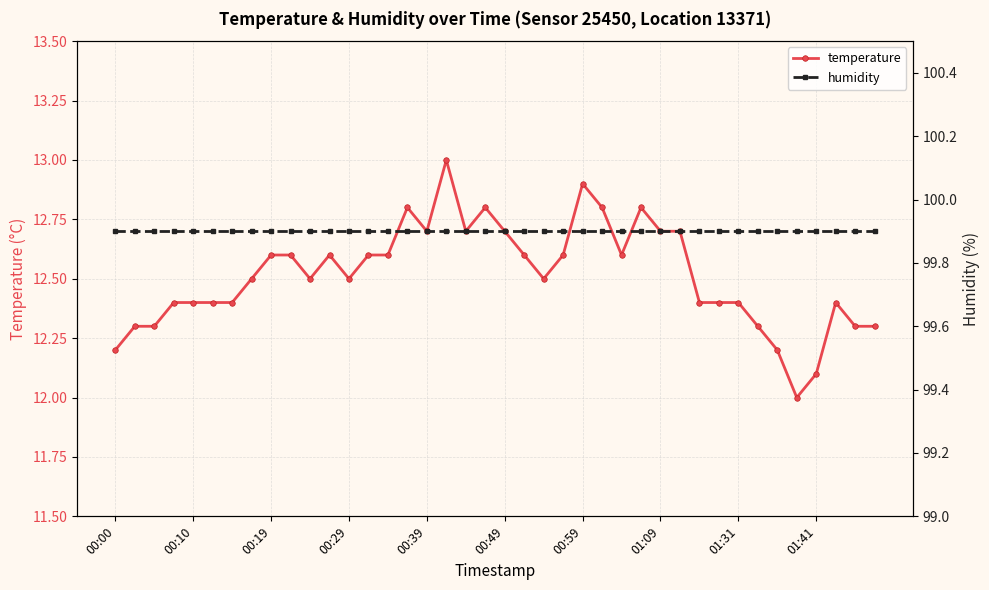

Rank the series by their average value, from highest to lowest.

humidity, temperature